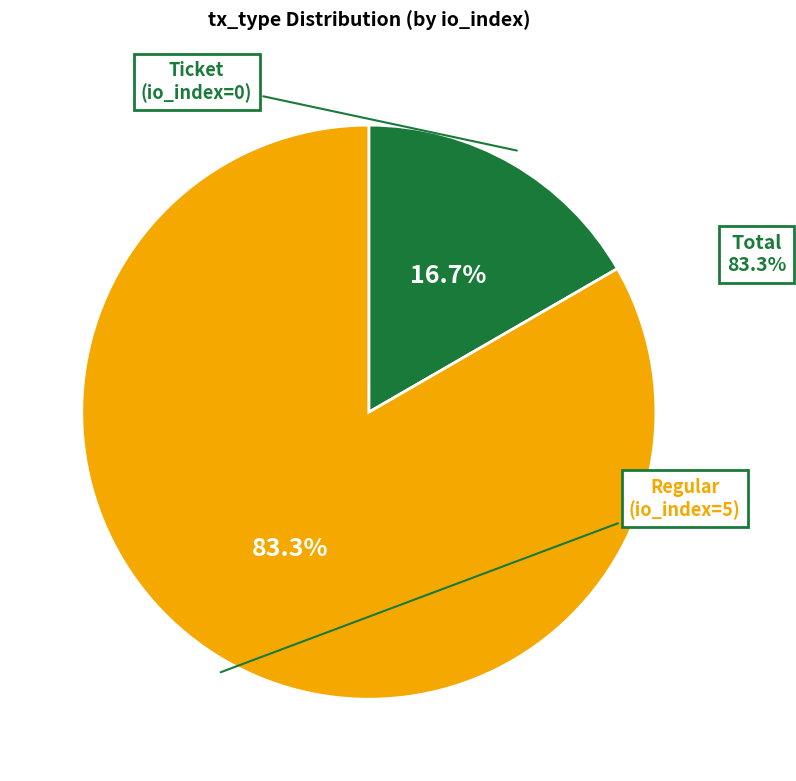

Is there any slice that represents more than half of the pie?

Yes